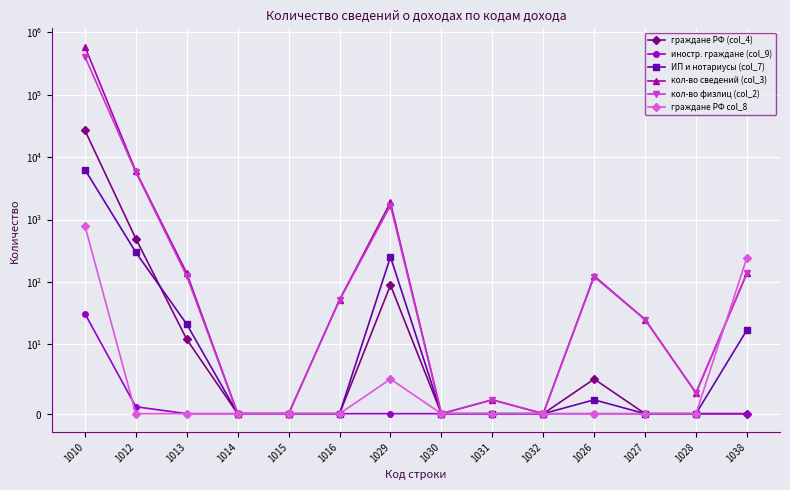

How many values in the кол-во физлиц (col_2) series exceed 51?

6